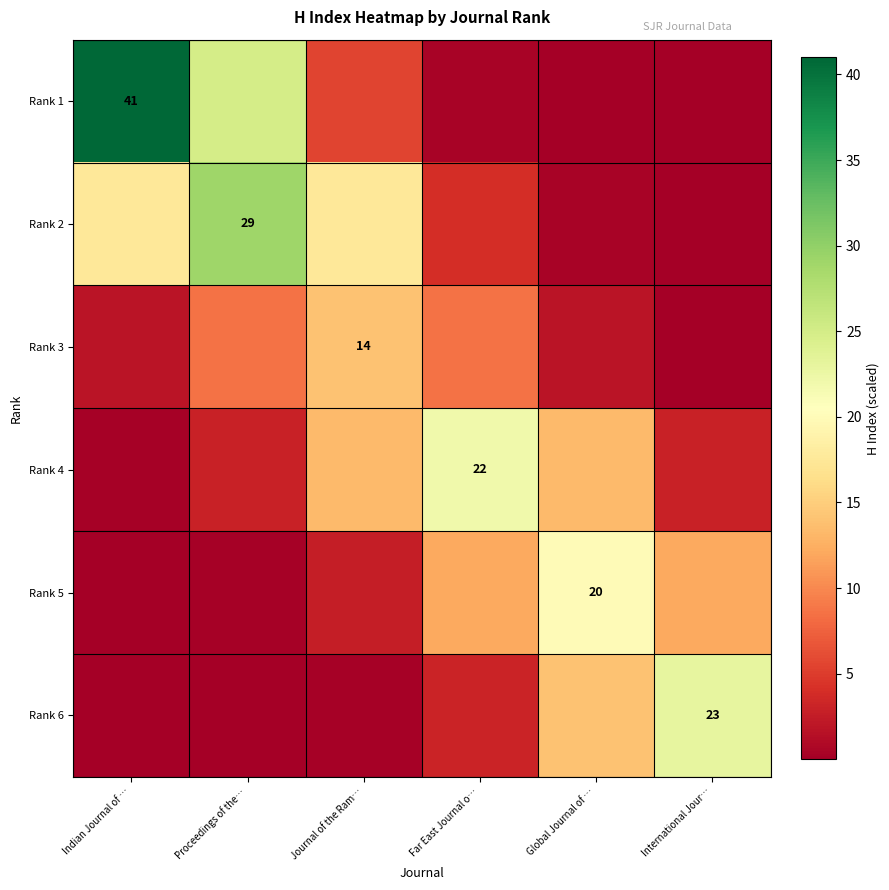

What is the sum of the Rank 5 values at Global Journal of … and Proceedings of the…?

20.2